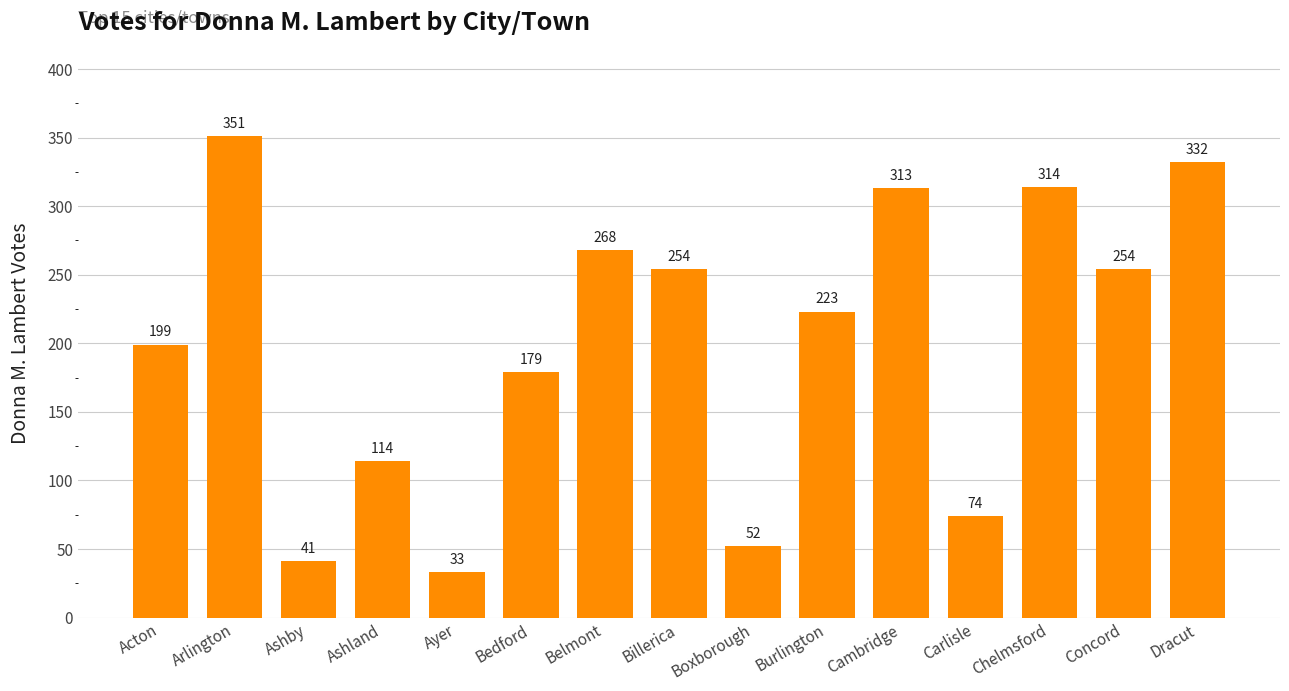

What is the ratio of the value at Concord to the value at Bedford?

1.4